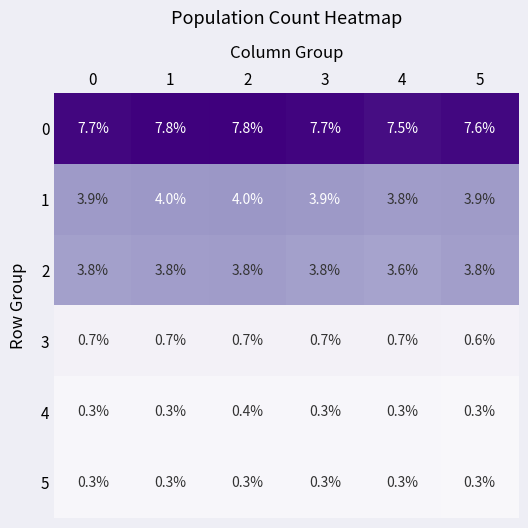

What is the average value of the 4 series?

0.3